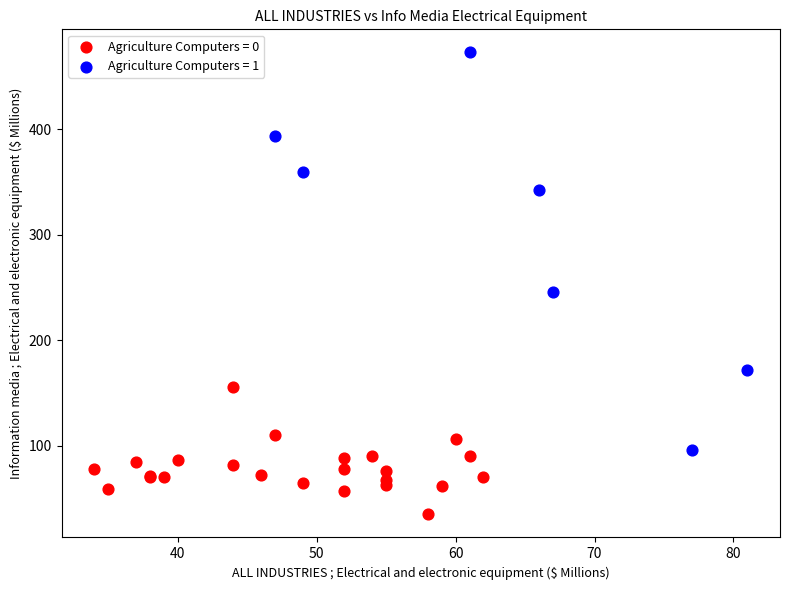

Which series contains the lowest Y value?

Agriculture Computers = 0